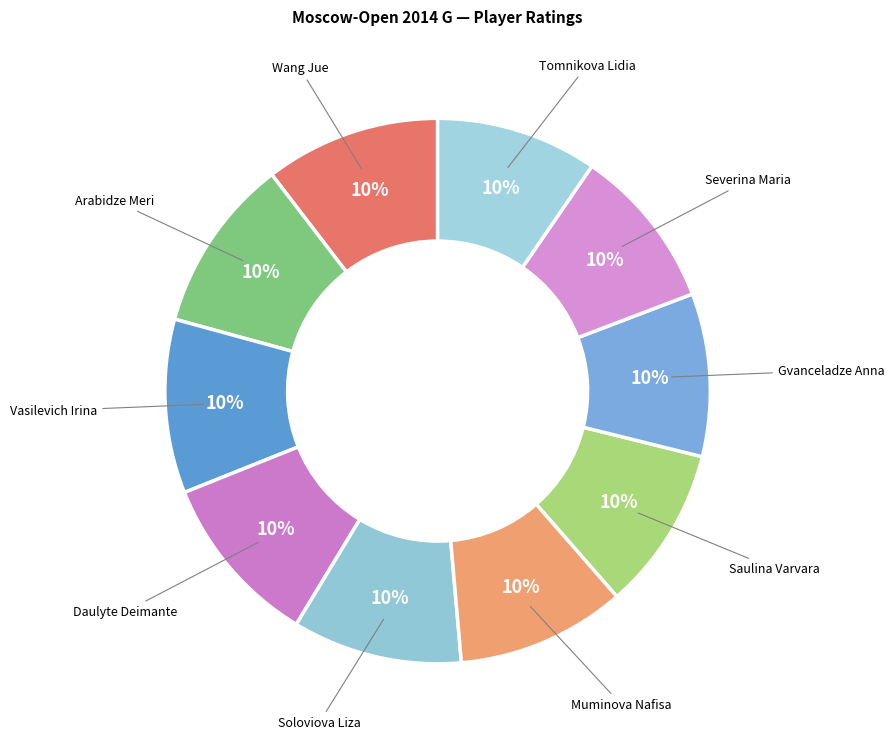

Is Saulina Varvara the majority of the pie?

No